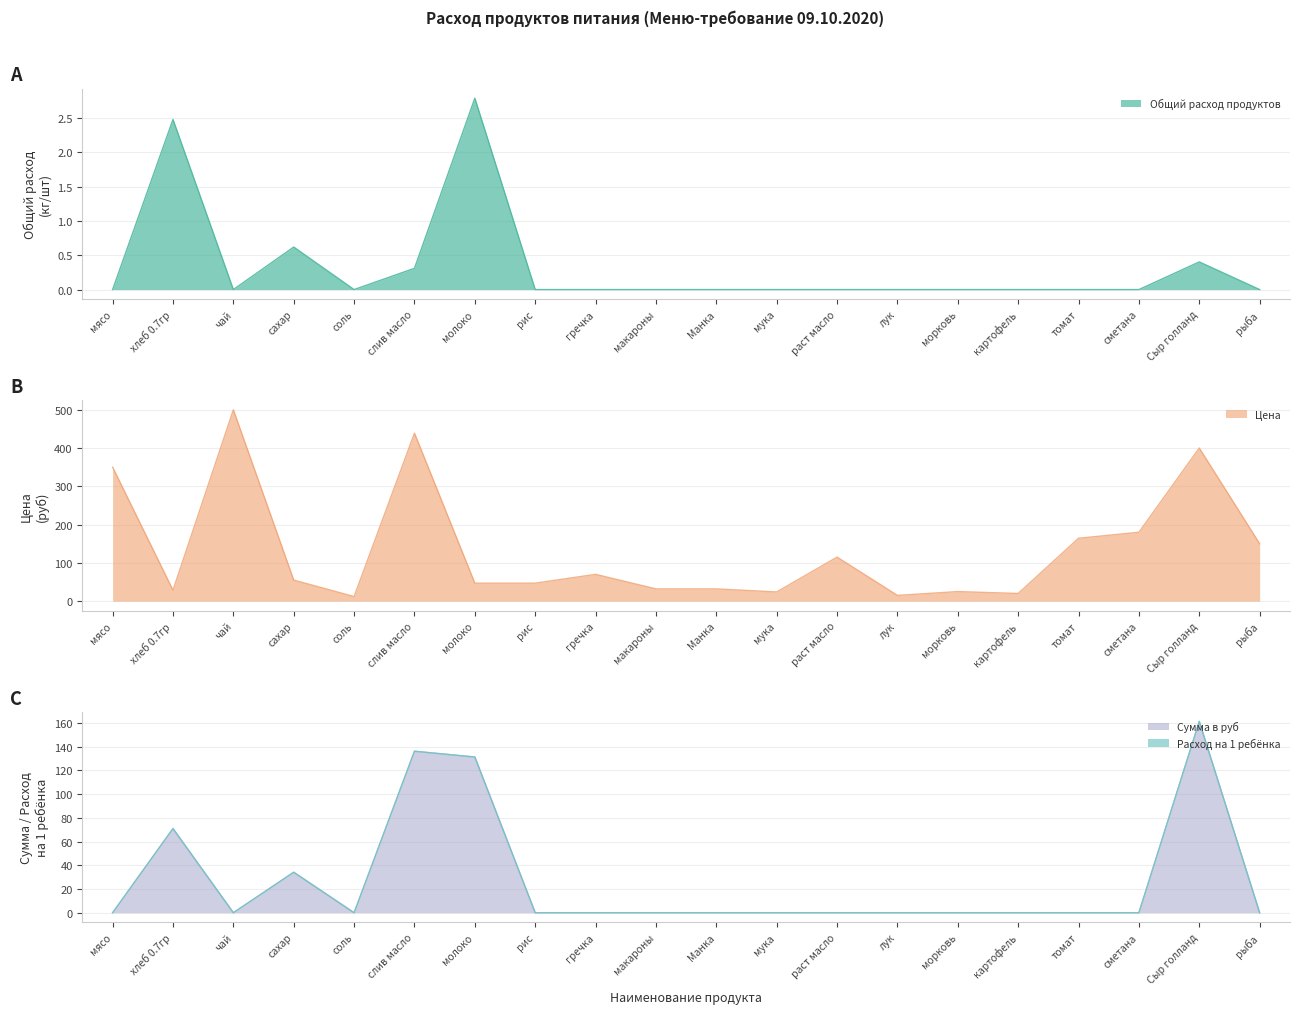

True or false: Общий расход продуктов and Сумма в руб cross at least once.

False